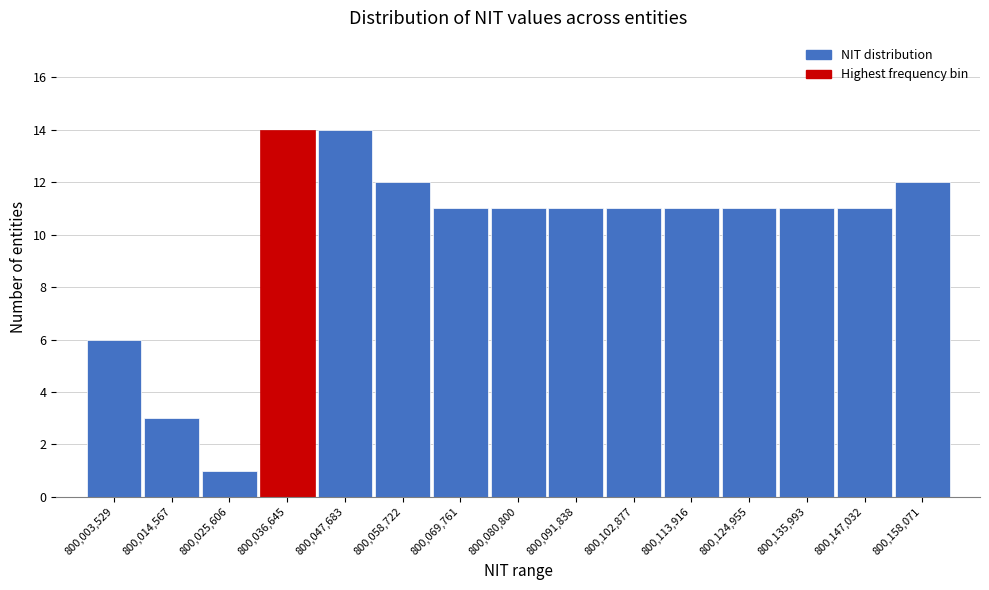

Reading left to right, transcribe all the data shown in this chart.

6	3	1	14	14	12	11	11	11	11	11	11	11	11	12